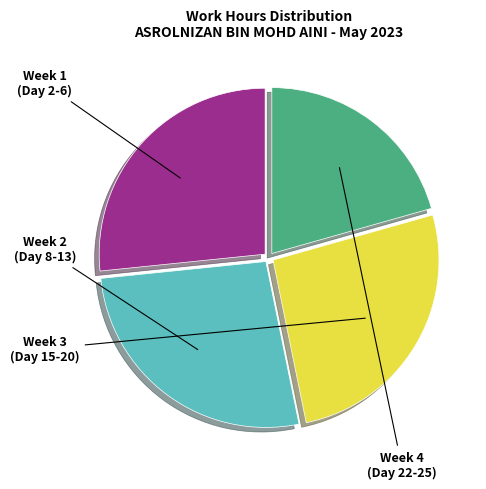

Is there a majority slice in this chart?

No